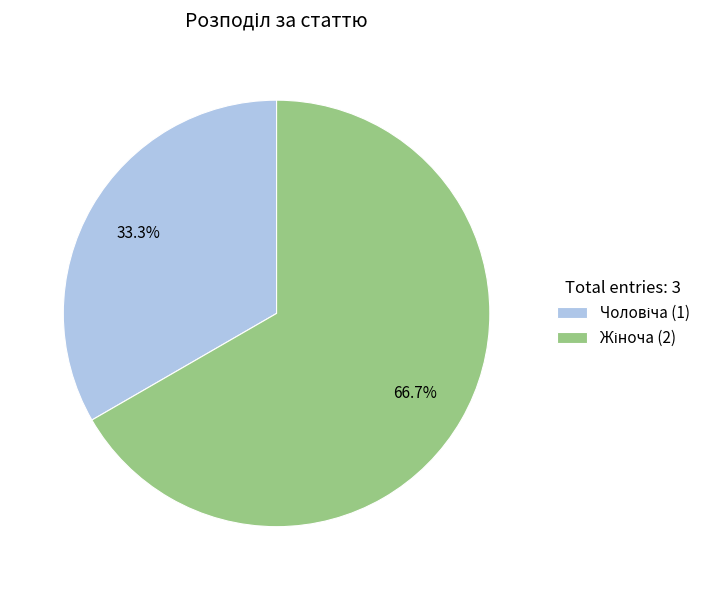

Is there any slice that represents more than half of the pie?

Yes